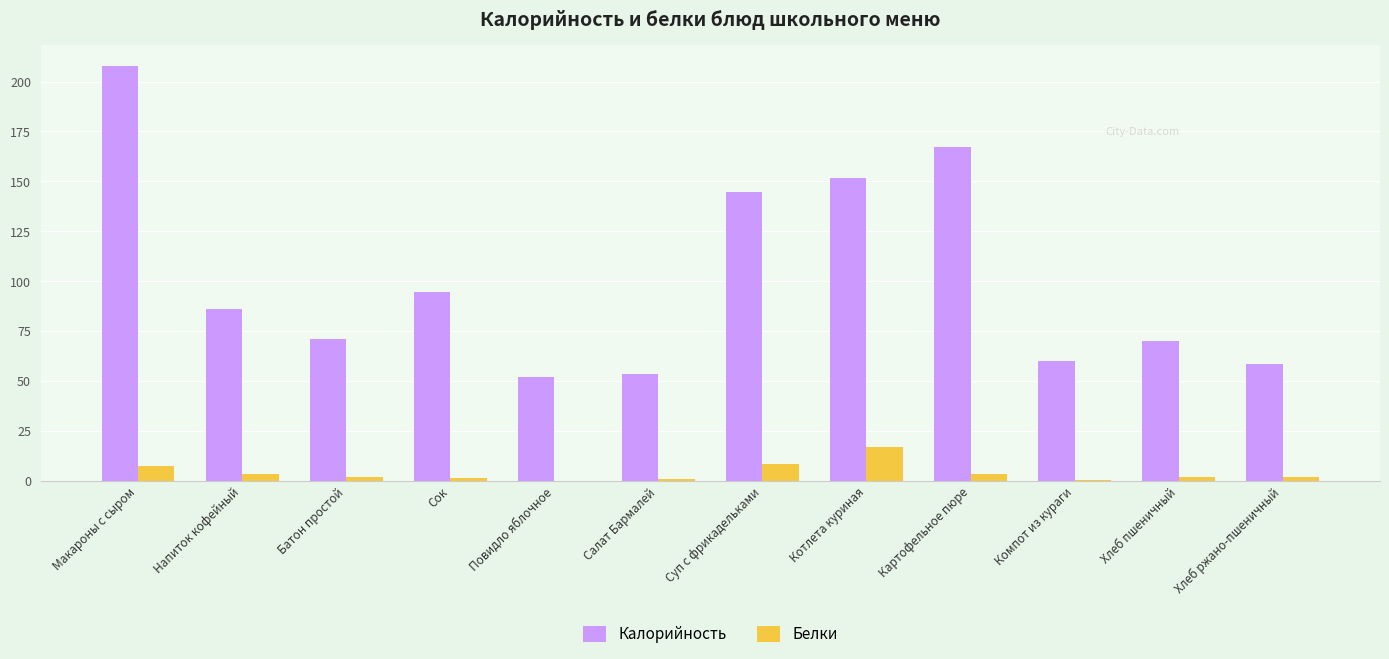

Where is Калорийность nearest to the value 130?

Суп с фрикадельками